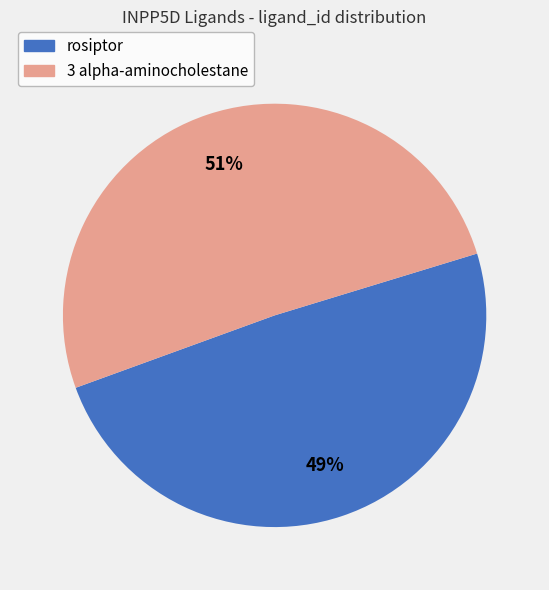

True or false: 3 alpha-aminocholestane accounts for 51% of the total.

True